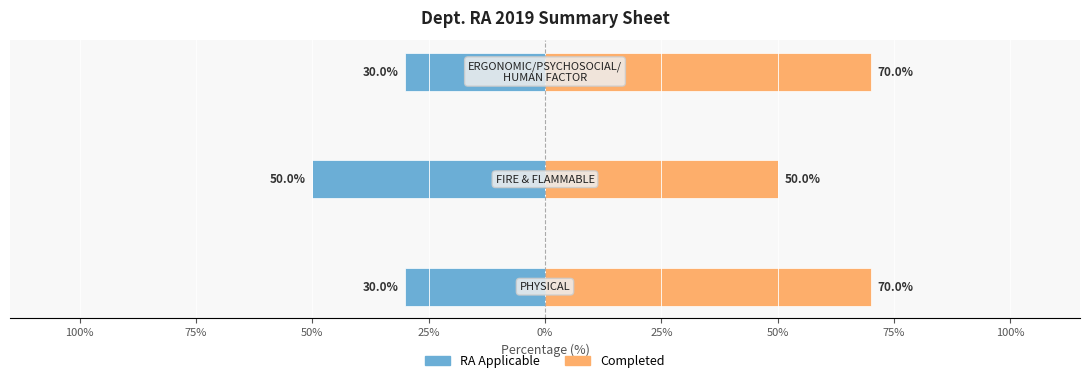

Which series has the largest total across all categories?

Completed